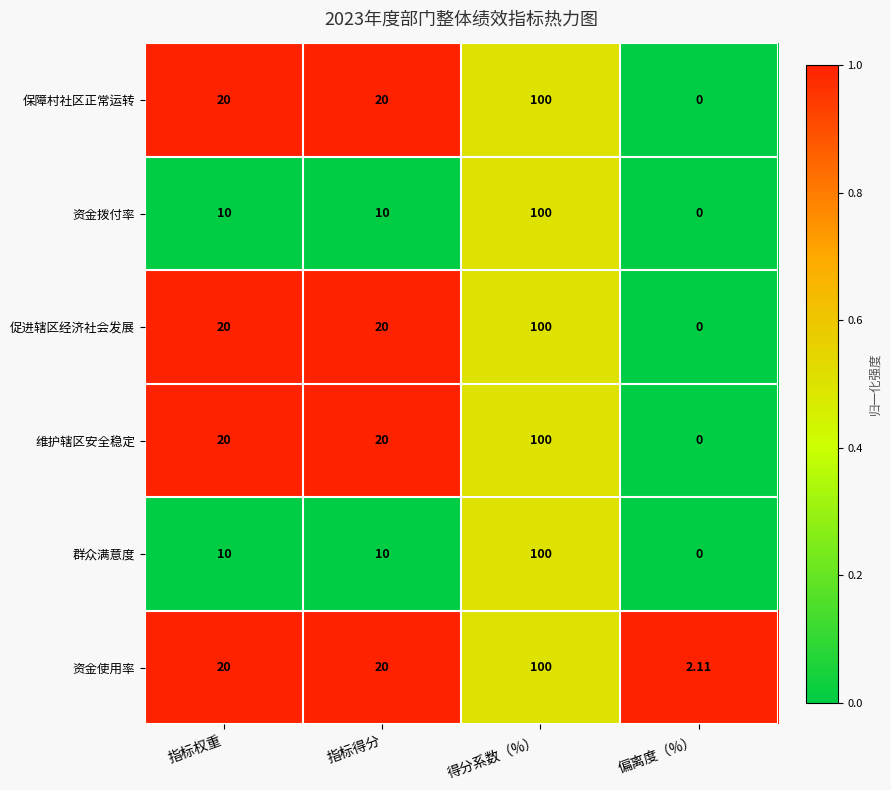

Is the value of 保障村社区正常运转 at 指标得分 greater than the value of 资金使用率 at 得分系数（%）?

No